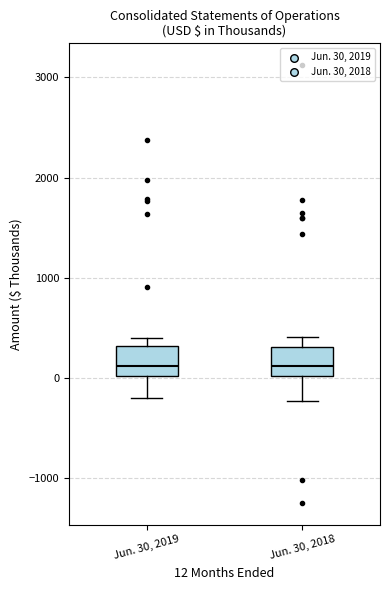

Where is the upper edge of the box for Jun. 30, 2018 on the y-axis? The values are not printed on the chart, so give them approximately, as read against the axis.

300